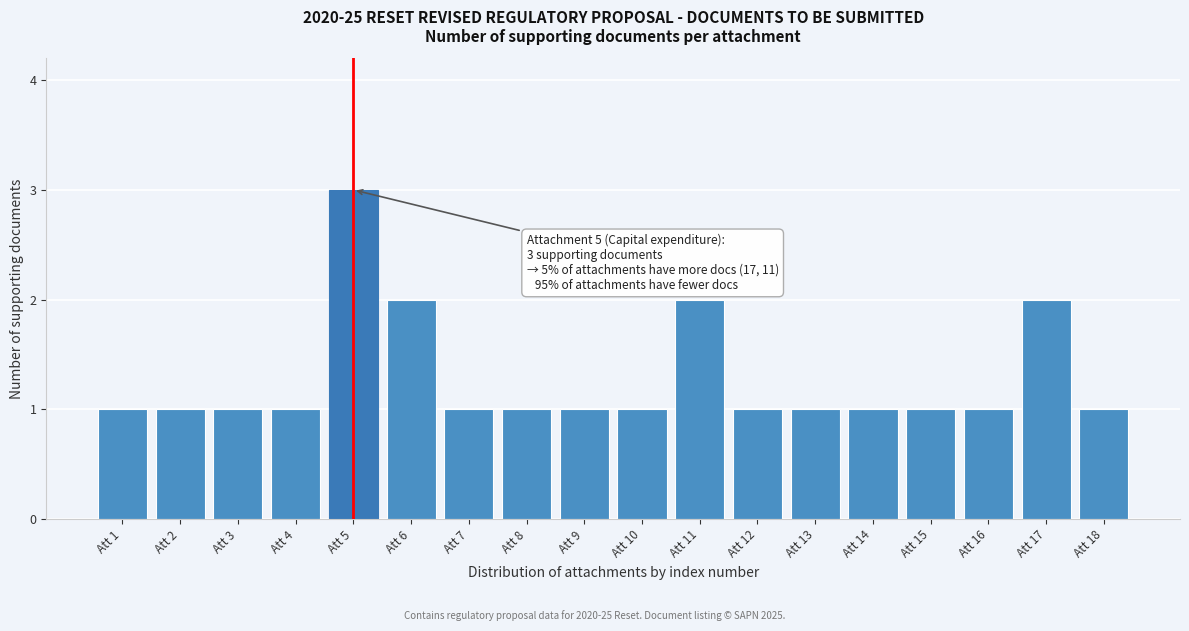

Over which range of the x-axis is the bar tallest?

4.5 to 5.5